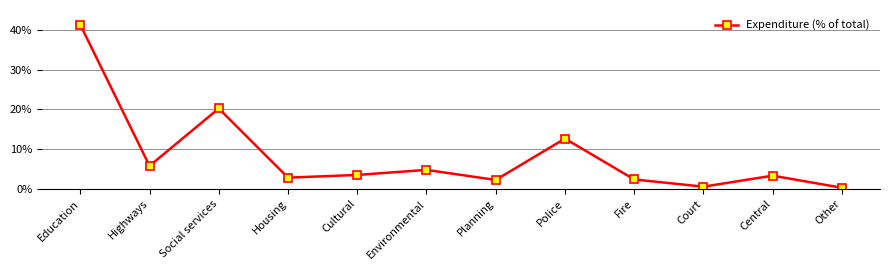

Is it true that the value at Other is 0.3?

True